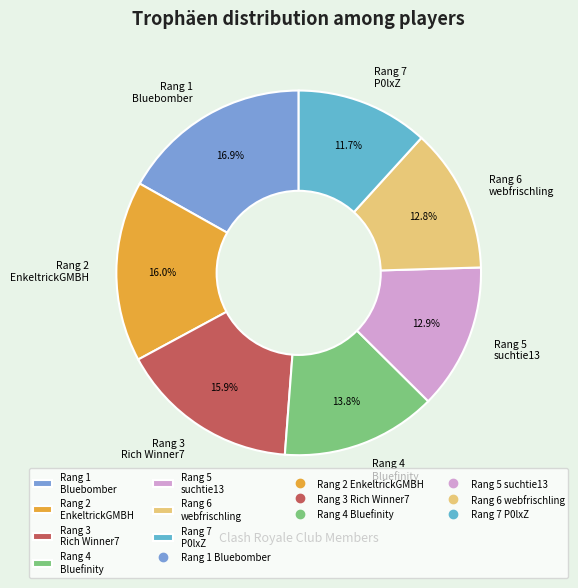

Which slice is the smallest?

Rang 7 P0lxZ